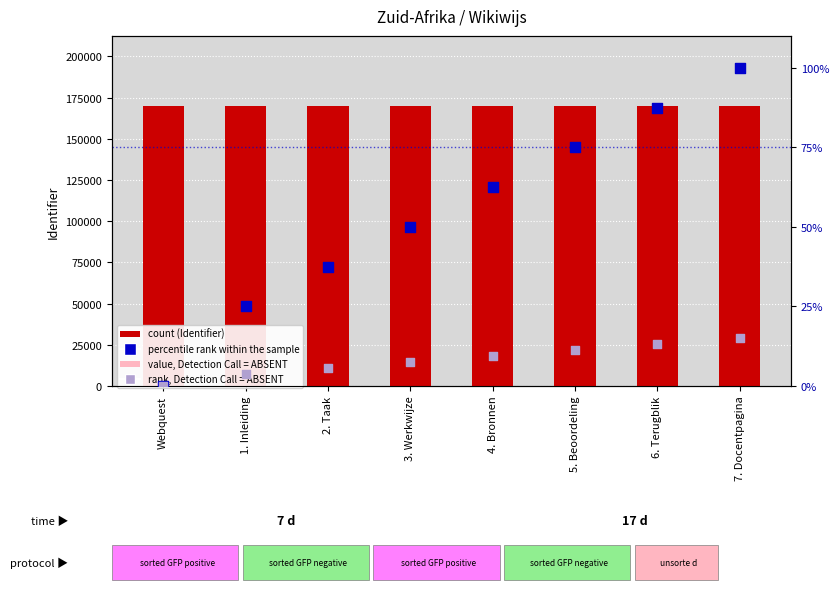

What are all the series names shown in the legend?

Identifier, value, Detection Call = ABSENT, percentile rank within the sample, rank, Detection Call = ABSENT